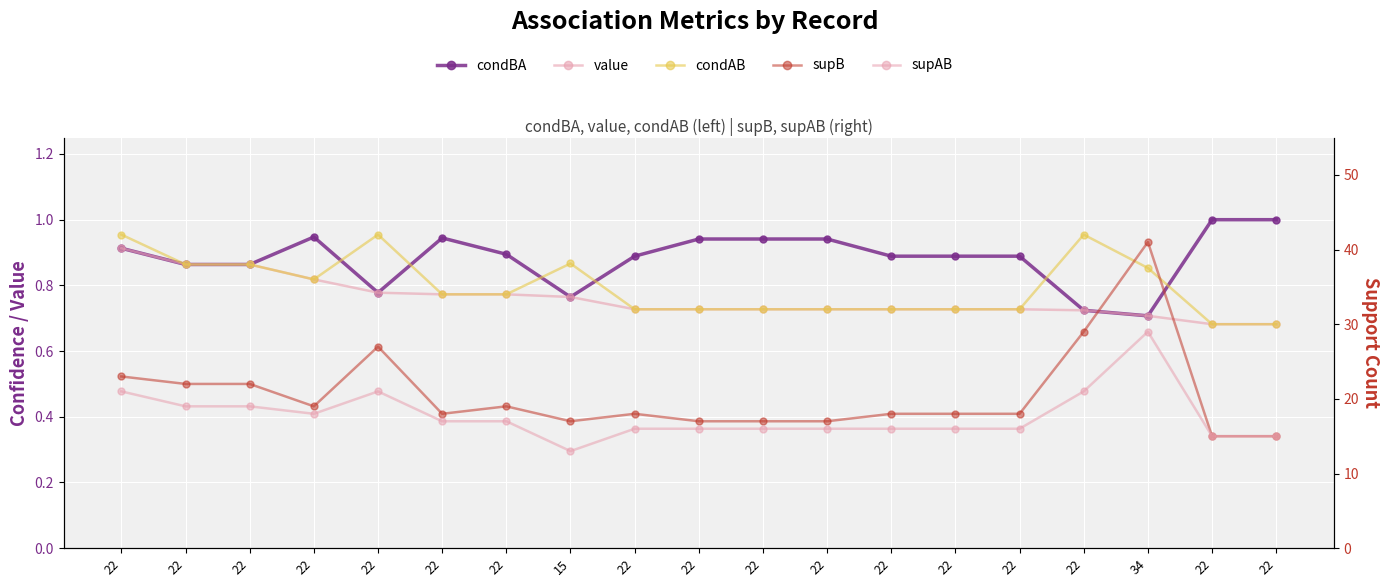

What value does the condAB series have at 22?

0.7